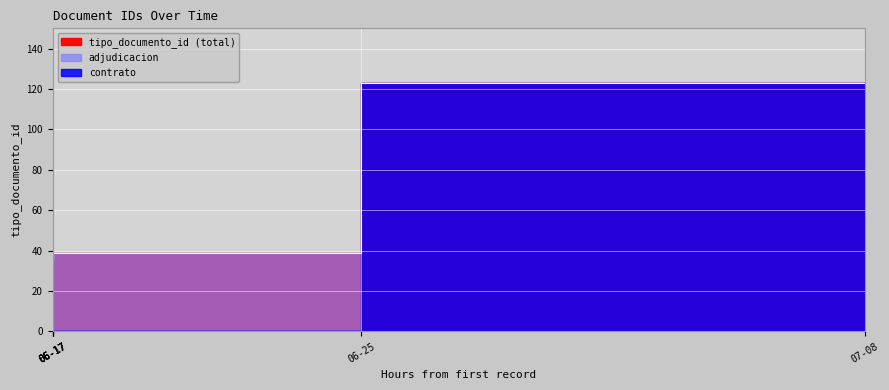

Where does the data first go above 38?

2015-06-25